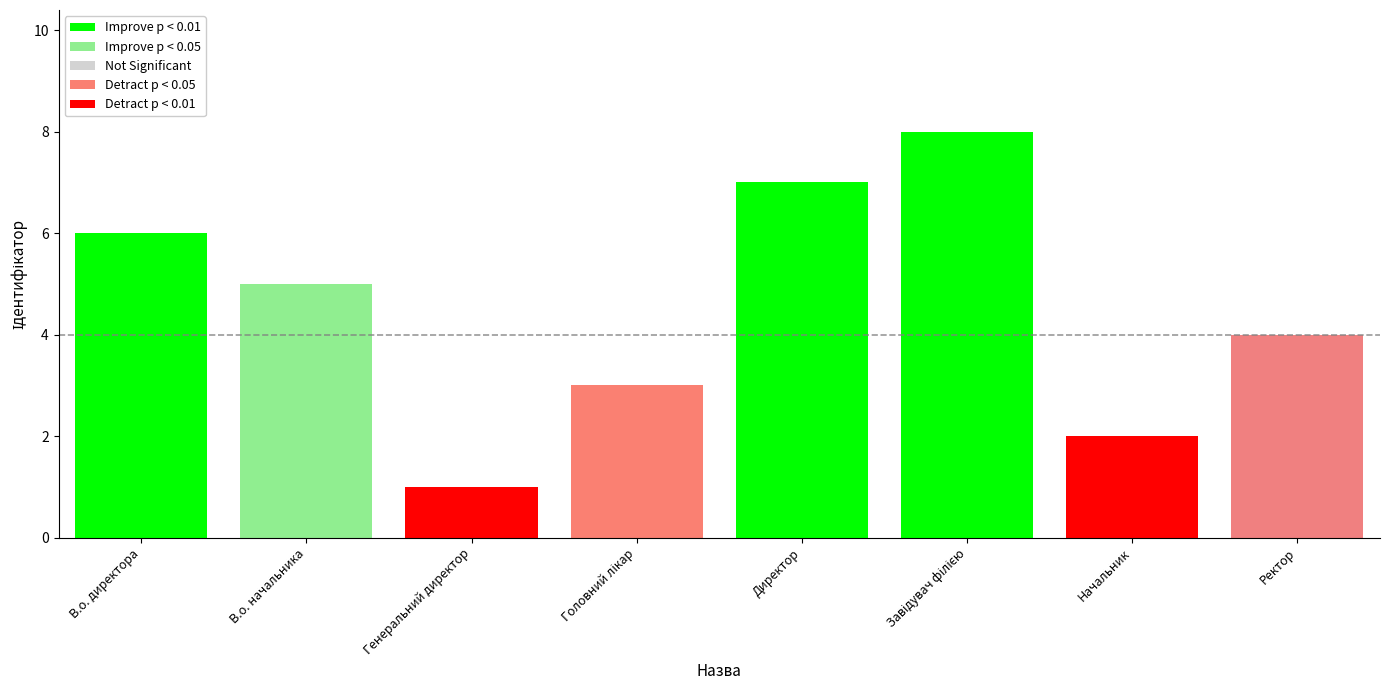

At which label is the value closest to 4?

Ректор